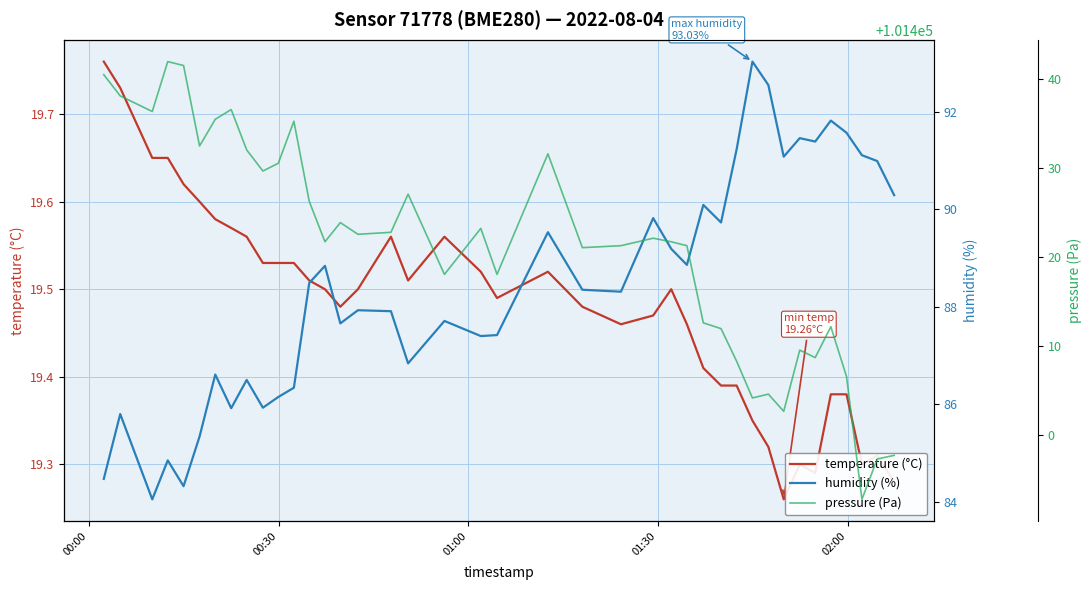

True or false: humidity (%) and pressure (Pa) cross at least once.

False